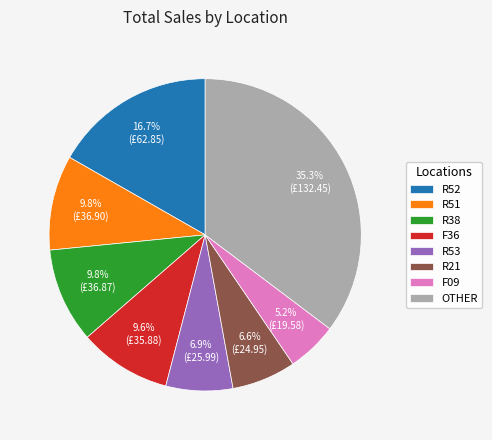

How many segments does this pie chart have?

8